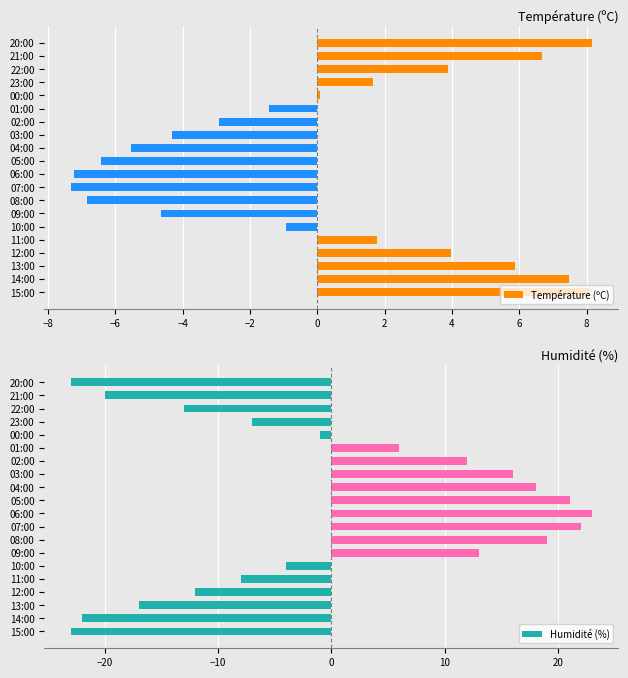

What is the difference between the maximum and minimum values in the Température (ºC) series?

15.5